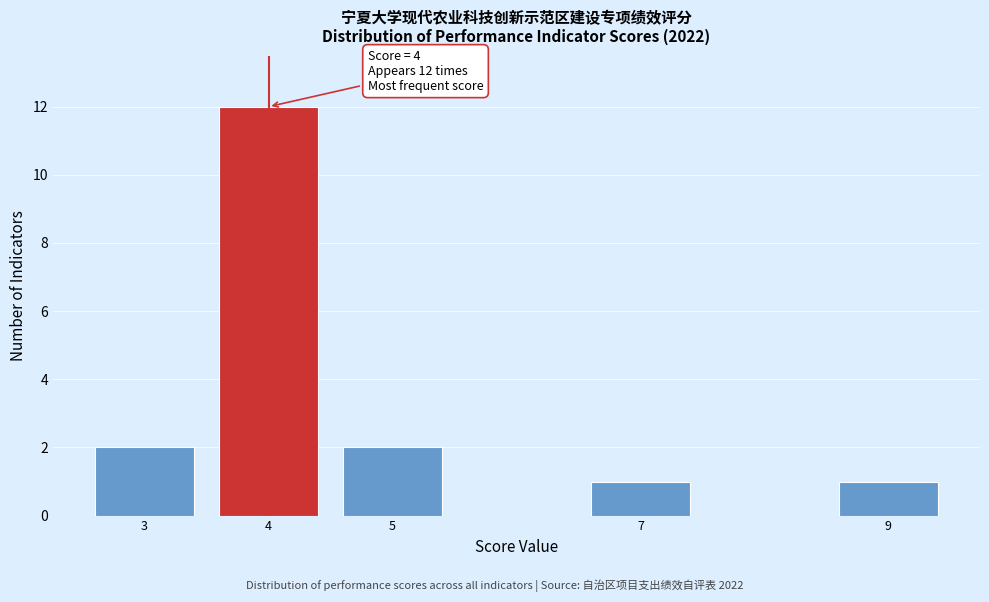

Reading left to right, transcribe all the data shown in this chart.

3=2	4=12	5=2	7=1	9=1